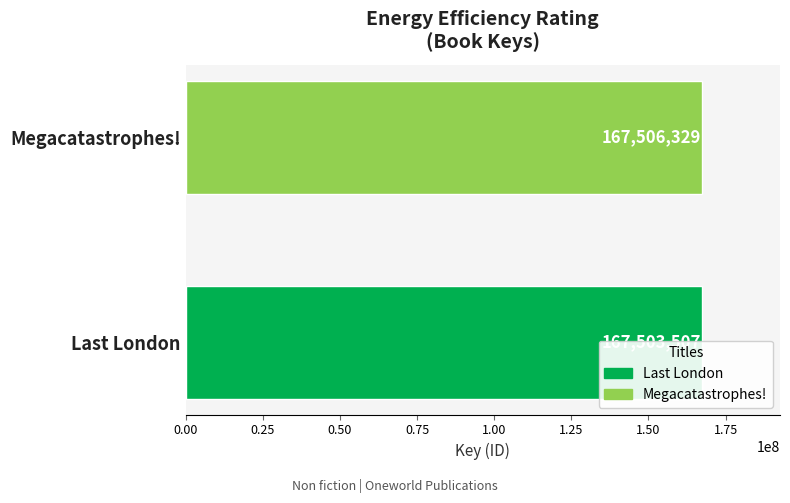

What is the value of the 2nd bar from the left?

167506329